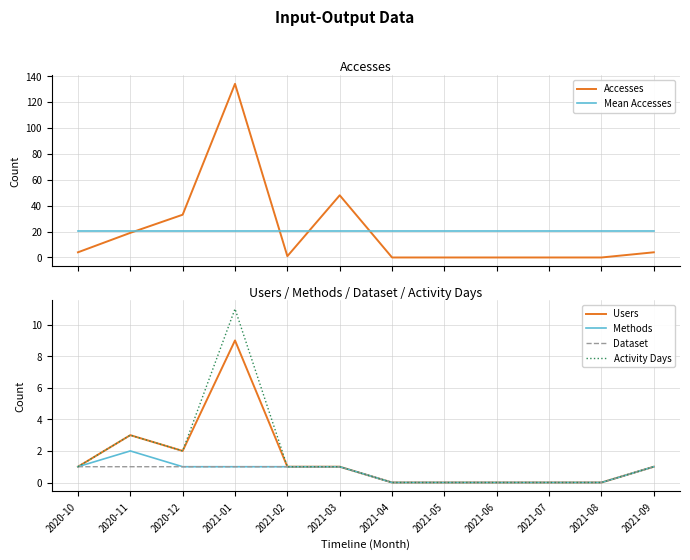

At which category is the sum across all series the highest?

2021-01